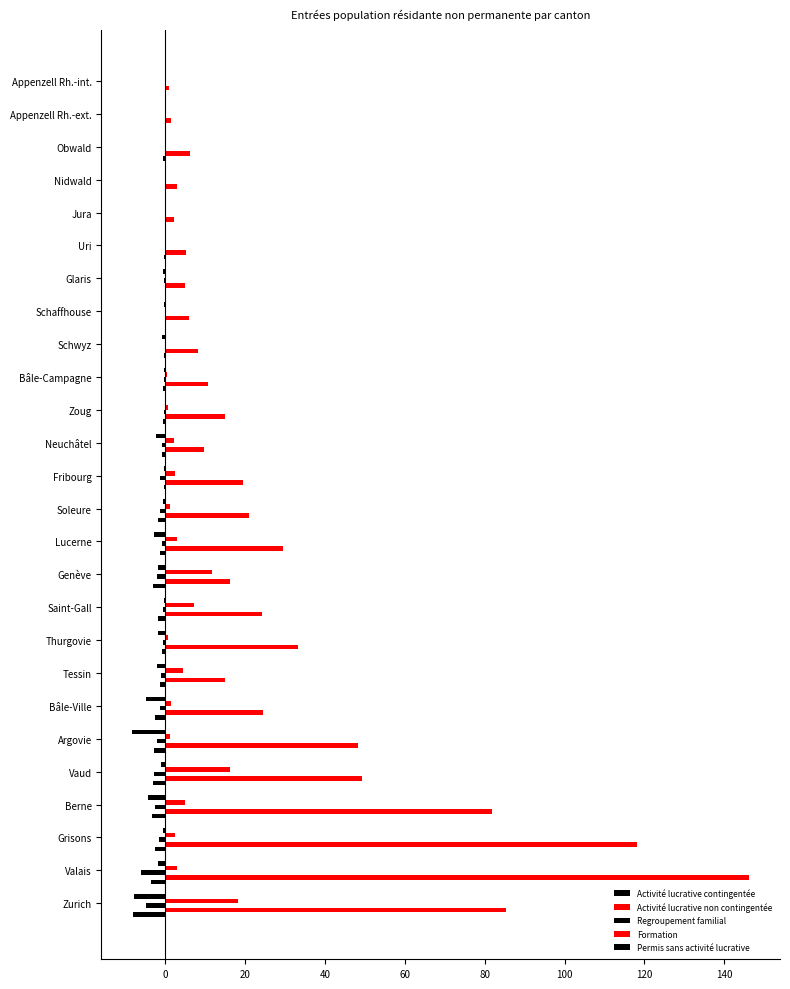

How many distinct data groups are displayed?

5